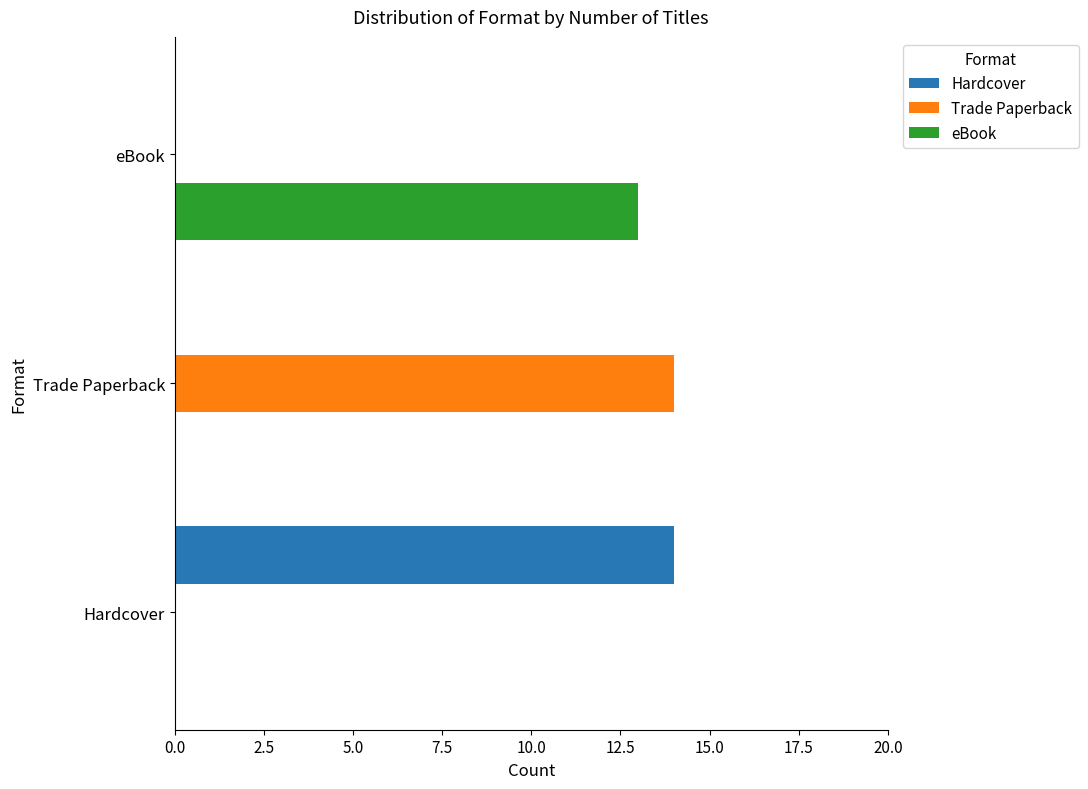

What is the sum of all eBook values?

13